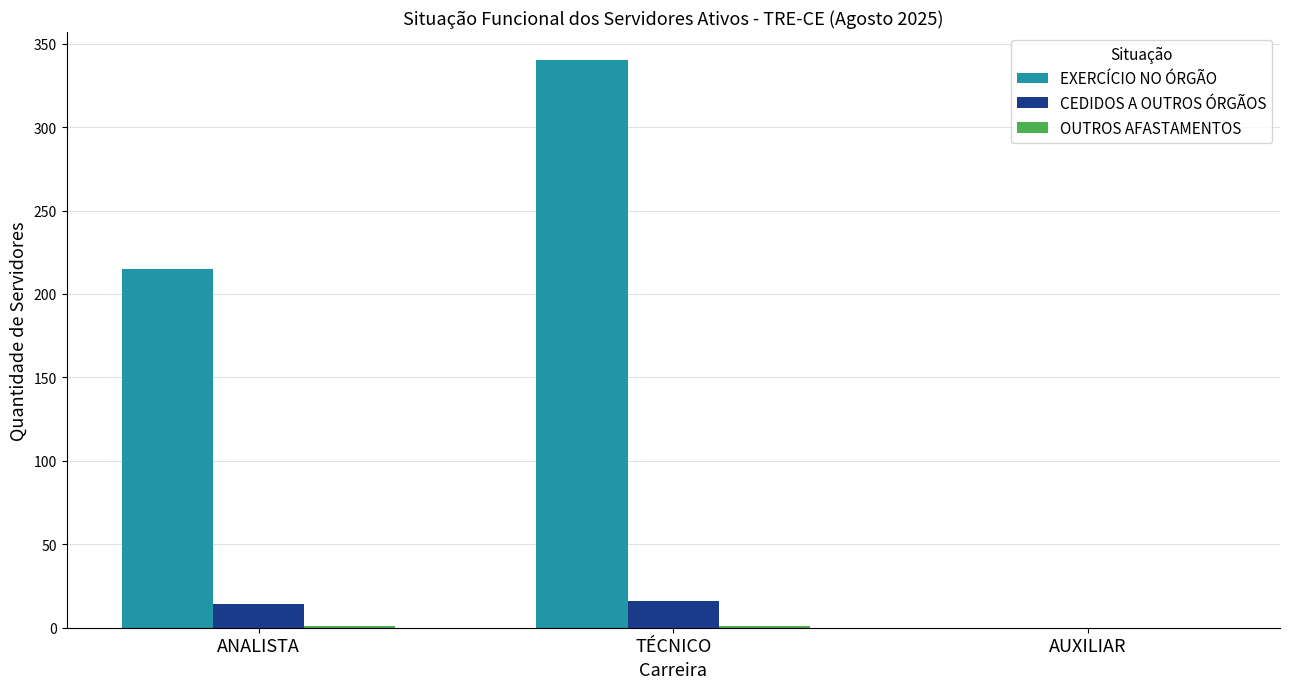

Which series has the largest total across all categories?

EXERCÍCIO NO ÓRGÃO